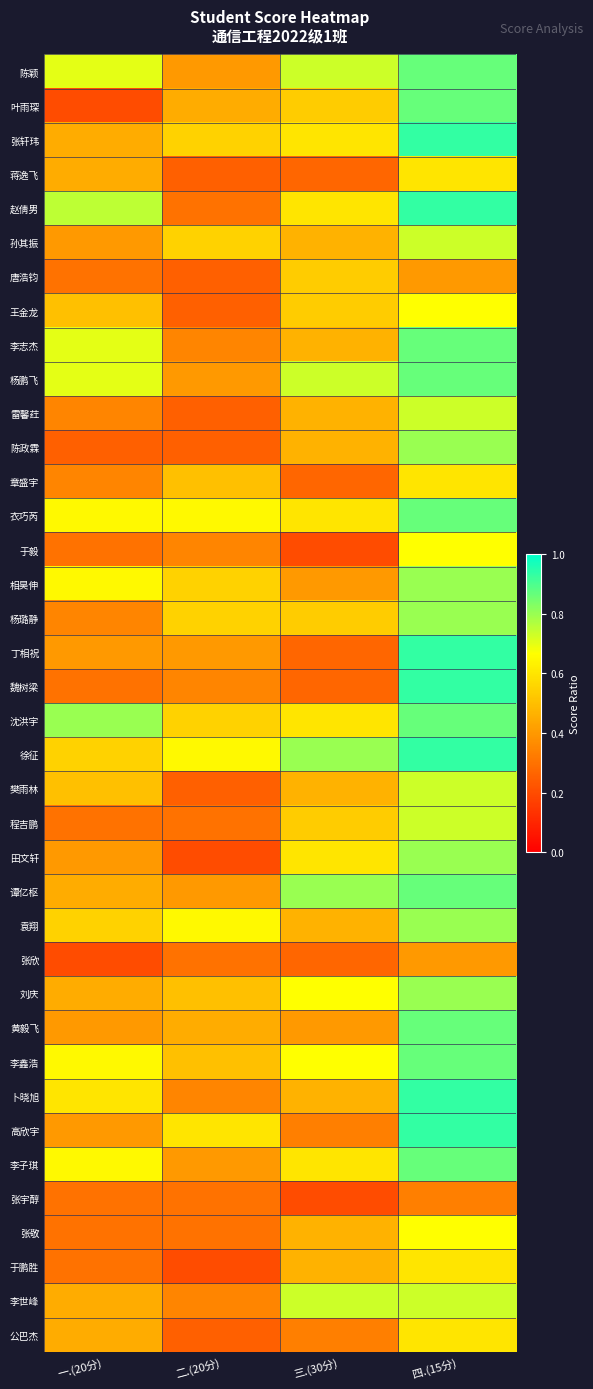

Reading left to right, what are all the values shown in this chart?

陈颖: 一.(20分)=0.7	二.(20分)=0.4	三.(30分)=0.7	四.(15分)=0.9
叶雨琛: 一.(20分)=0.2	二.(20分)=0.5	三.(30分)=0.5	四.(15分)=0.9
张轩玮: 一.(20分)=0.5	二.(20分)=0.6	三.(30分)=0.6	四.(15分)=0.9
蒋逸飞: 一.(20分)=0.5	二.(20分)=0.2	三.(30分)=0.3	四.(15分)=0.6
赵倩男: 一.(20分)=0.8	二.(20分)=0.3	三.(30分)=0.6	四.(15分)=0.9
孙其振: 一.(20分)=0.4	二.(20分)=0.6	三.(30分)=0.5	四.(15分)=0.7
唐浩钧: 一.(20分)=0.3	二.(20分)=0.2	三.(30分)=0.5	四.(15分)=0.4
王金龙: 一.(20分)=0.5	二.(20分)=0.2	三.(30分)=0.5	四.(15分)=0.7
李志杰: 一.(20分)=0.7	二.(20分)=0.3	三.(30分)=0.5	四.(15分)=0.9
杨鹏飞: 一.(20分)=0.7	二.(20分)=0.4	三.(30分)=0.7	四.(15分)=0.9
雷馨荭: 一.(20分)=0.3	二.(20分)=0.2	三.(30分)=0.5	四.(15分)=0.7
陈政霖: 一.(20分)=0.2	二.(20分)=0.2	三.(30分)=0.5	四.(15分)=0.8
章盛宇: 一.(20分)=0.3	二.(20分)=0.5	三.(30分)=0.3	四.(15分)=0.6
衣巧芮: 一.(20分)=0.7	二.(20分)=0.7	三.(30分)=0.6	四.(15分)=0.9
于毅: 一.(20分)=0.3	二.(20分)=0.3	三.(30分)=0.2	四.(15分)=0.7
相昊伸: 一.(20分)=0.7	二.(20分)=0.6	三.(30分)=0.4	四.(15分)=0.8
杨璐静: 一.(20分)=0.3	二.(20分)=0.6	三.(30分)=0.5	四.(15分)=0.8
丁相祝: 一.(20分)=0.4	二.(20分)=0.4	三.(30分)=0.3	四.(15分)=0.9
魏树梁: 一.(20分)=0.3	二.(20分)=0.3	三.(30分)=0.3	四.(15分)=0.9
沈洪宇: 一.(20分)=0.8	二.(20分)=0.6	三.(30分)=0.6	四.(15分)=0.9
徐征: 一.(20分)=0.6	二.(20分)=0.7	三.(30分)=0.8	四.(15分)=0.9
樊雨林: 一.(20分)=0.5	二.(20分)=0.2	三.(30分)=0.5	四.(15分)=0.7
程吉鹏: 一.(20分)=0.3	二.(20分)=0.3	三.(30分)=0.5	四.(15分)=0.7
田文轩: 一.(20分)=0.4	二.(20分)=0.2	三.(30分)=0.6	四.(15分)=0.8
谭亿枢: 一.(20分)=0.5	二.(20分)=0.4	三.(30分)=0.8	四.(15分)=0.9
袁翔: 一.(20分)=0.6	二.(20分)=0.7	三.(30分)=0.5	四.(15分)=0.8
张欣: 一.(20分)=0.2	二.(20分)=0.3	三.(30分)=0.3	四.(15分)=0.4
刘庆: 一.(20分)=0.5	二.(20分)=0.5	三.(30分)=0.7	四.(15分)=0.8
黄毅飞: 一.(20分)=0.4	二.(20分)=0.5	三.(30分)=0.4	四.(15分)=0.9
李鑫浩: 一.(20分)=0.7	二.(20分)=0.5	三.(30分)=0.7	四.(15分)=0.9
卜晓旭: 一.(20分)=0.6	二.(20分)=0.3	三.(30分)=0.5	四.(15分)=0.9
高欣宇: 一.(20分)=0.4	二.(20分)=0.6	三.(30分)=0.3	四.(15分)=0.9
李子琪: 一.(20分)=0.7	二.(20分)=0.4	三.(30分)=0.6	四.(15分)=0.9
张宇醇: 一.(20分)=0.3	二.(20分)=0.3	三.(30分)=0.2	四.(15分)=0.3
张敬: 一.(20分)=0.3	二.(20分)=0.3	三.(30分)=0.5	四.(15分)=0.7
于鹏胜: 一.(20分)=0.3	二.(20分)=0.2	三.(30分)=0.5	四.(15分)=0.6
李世峰: 一.(20分)=0.5	二.(20分)=0.3	三.(30分)=0.7	四.(15分)=0.7
公巴杰: 一.(20分)=0.5	二.(20分)=0.2	三.(30分)=0.3	四.(15分)=0.6